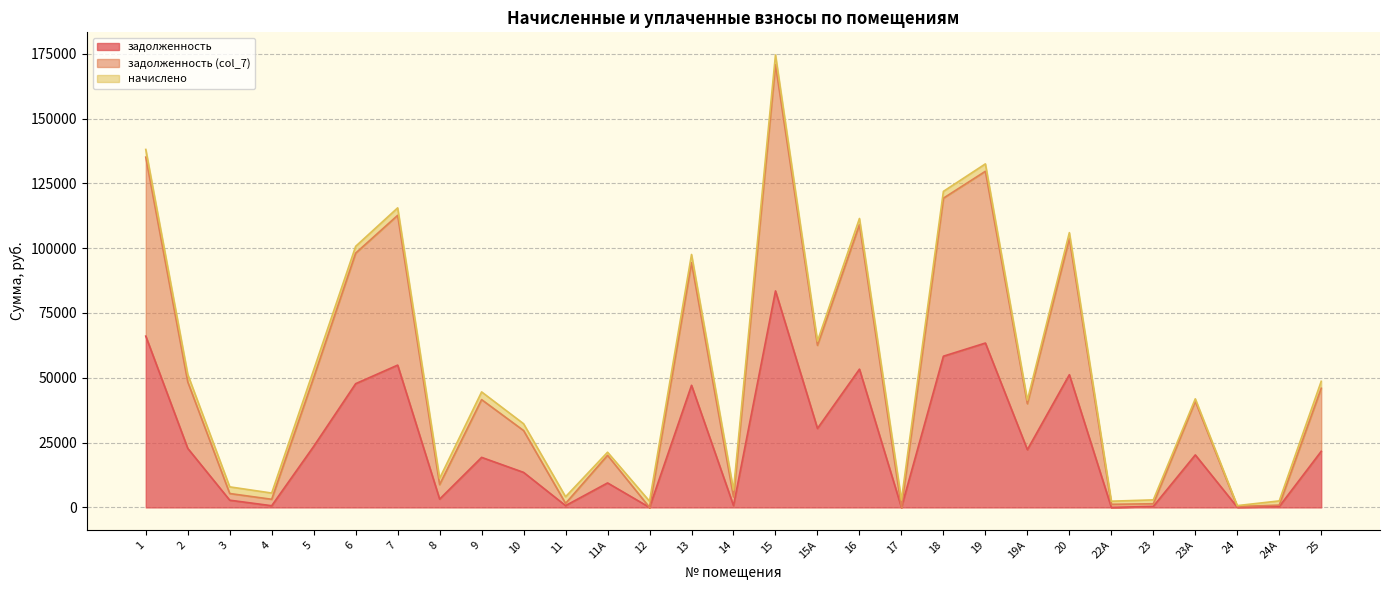

Is it true that задолженность (col_7) equals 2910.9 at 23?

True